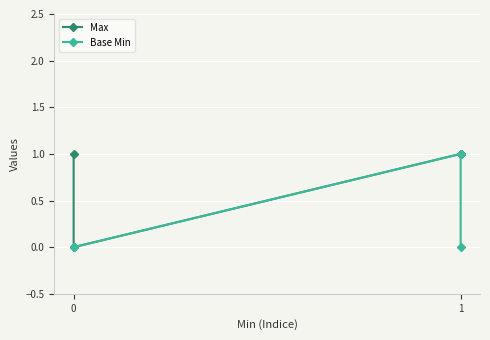

Which series has the widest spread of values?

Max